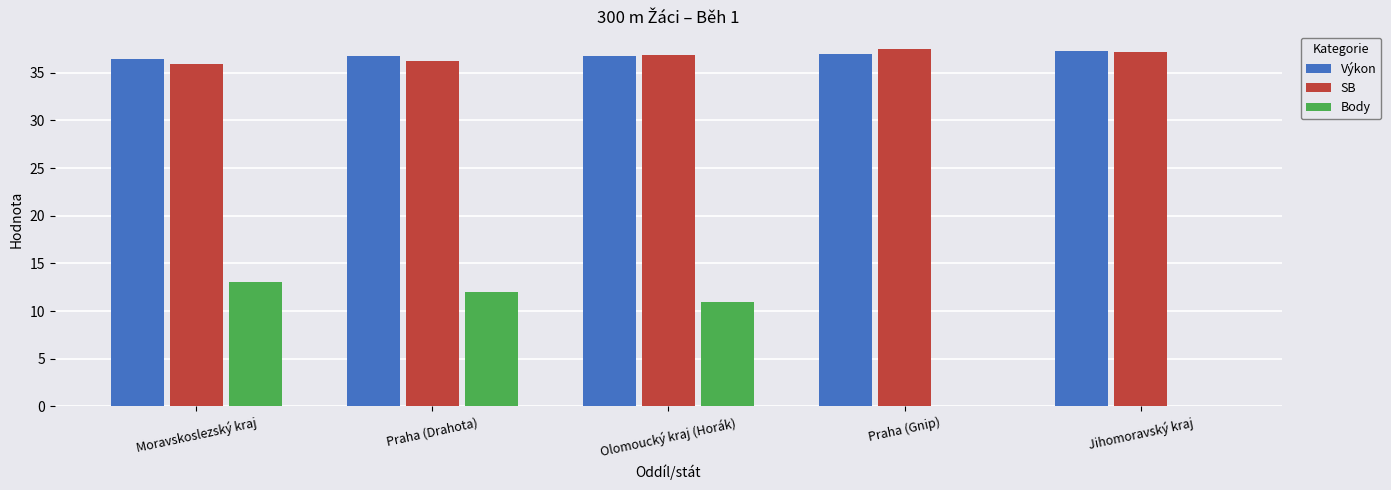

What is the maximum value for SB?

37.5